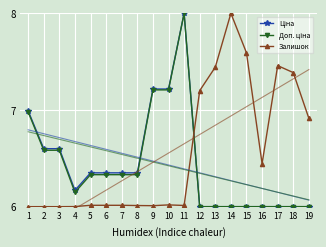

True or false: Залишок and Ціна cross at least once.

True